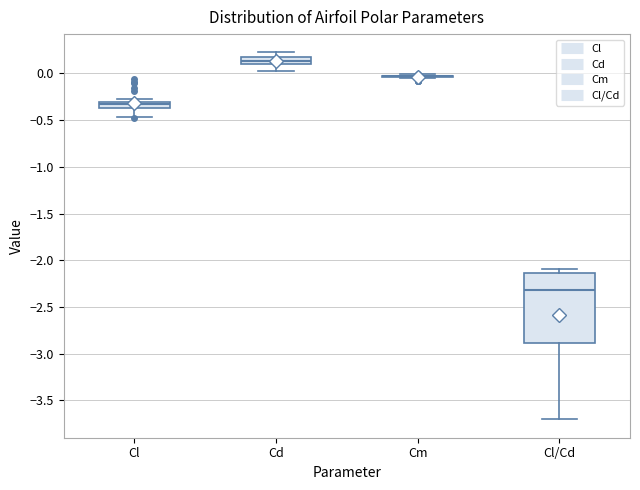

Which box is the tallest, from its lower edge to its upper edge?

Cl/Cd